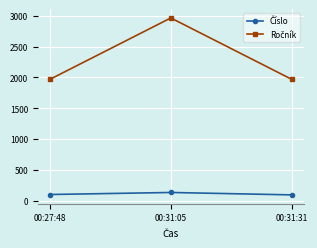

At which category is the sum across all series the highest?

00:31:05